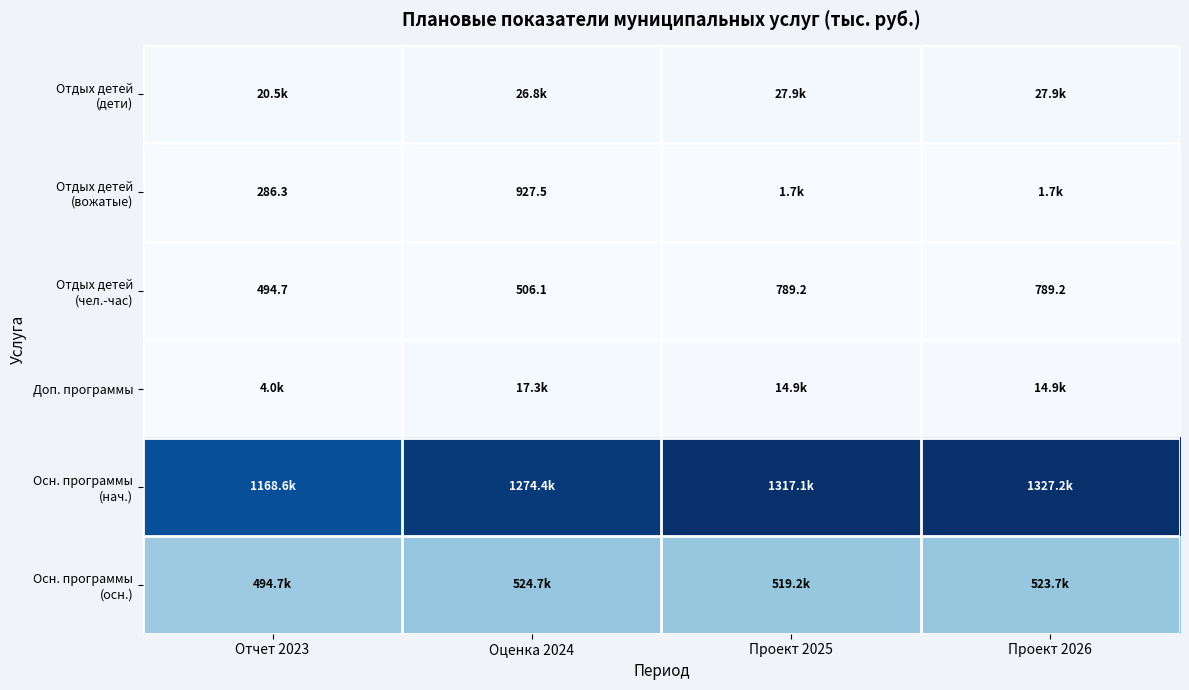

Between Оценка 2024 and Проект 2025, which is larger?

Проект 2025